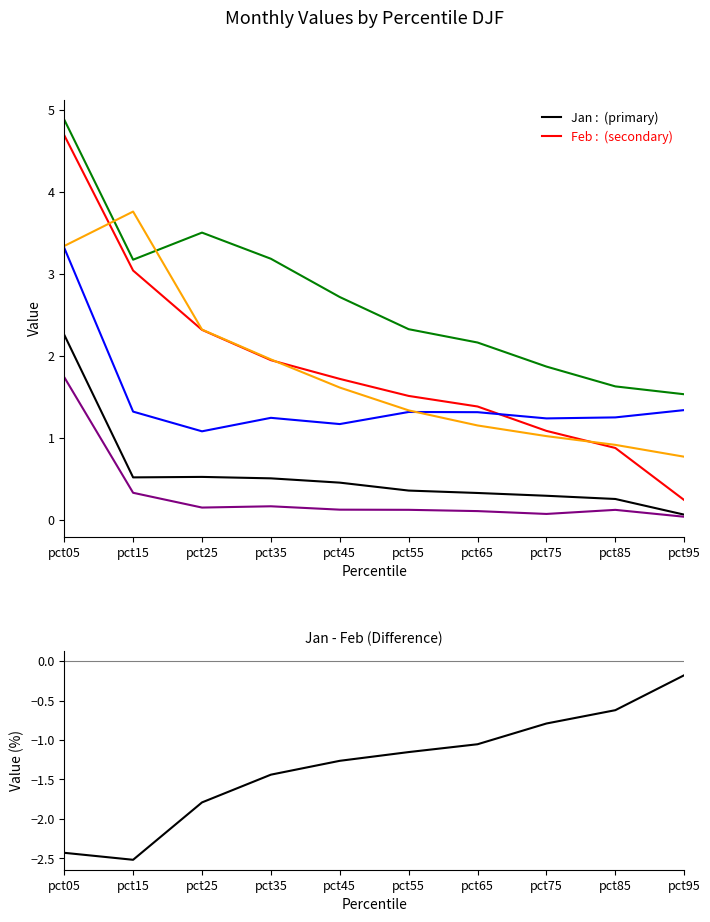

The value of Feb at pct15 is 4.8. True or false?

False